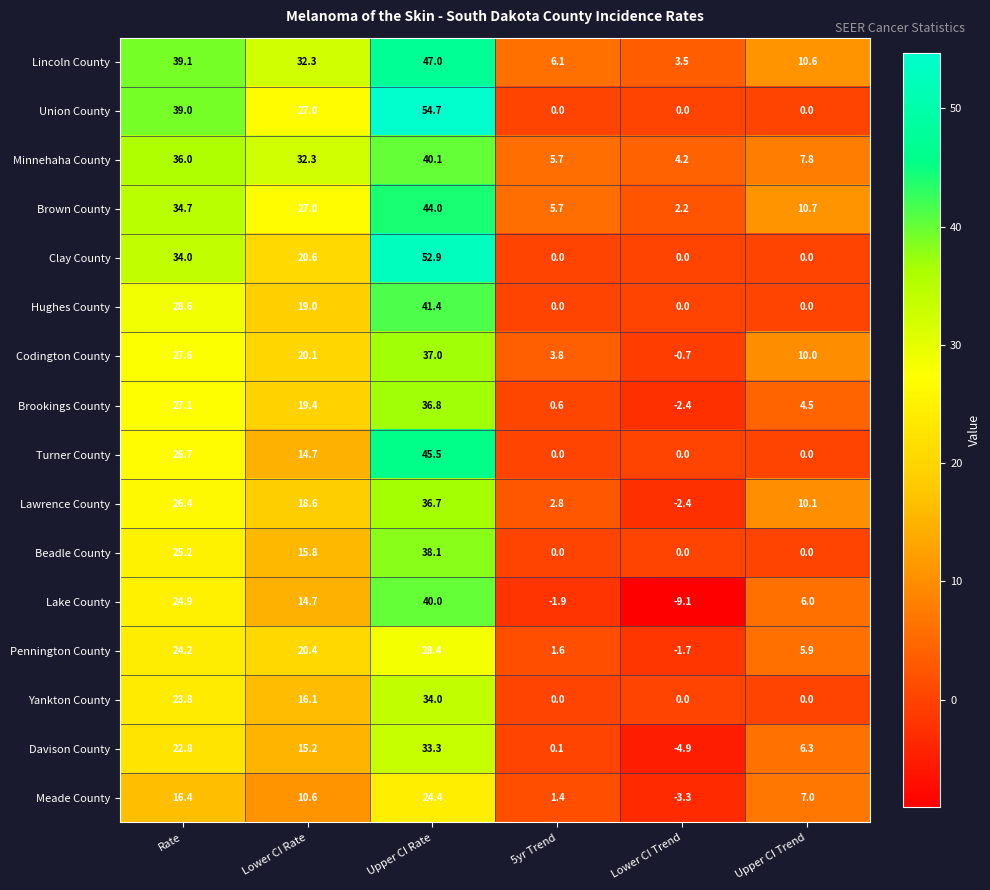

Where does the Yankton County series first go above 16?

Rate